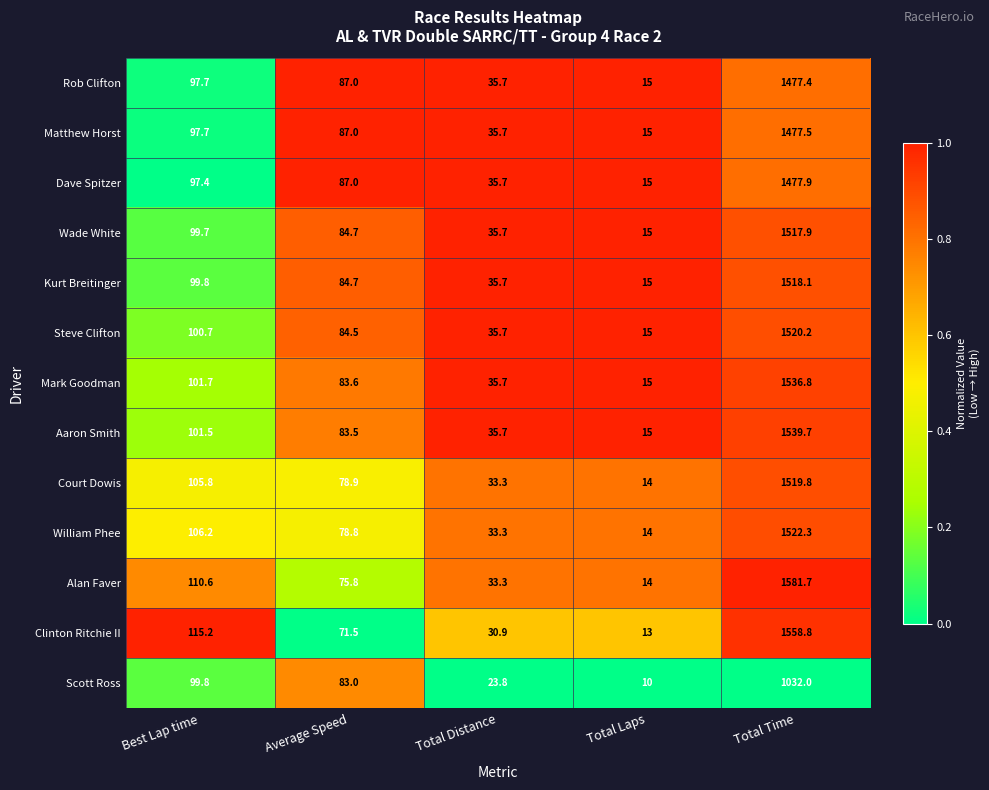

List the series in order of their peak value, highest first.

Alan Faver, Clinton Ritchie II, Aaron Smith, Mark Goodman, William Phee, Steve Clifton, Court Dowis, Kurt Breitinger, Wade White, Dave Spitzer, Matthew Horst, Rob Clifton, Scott Ross